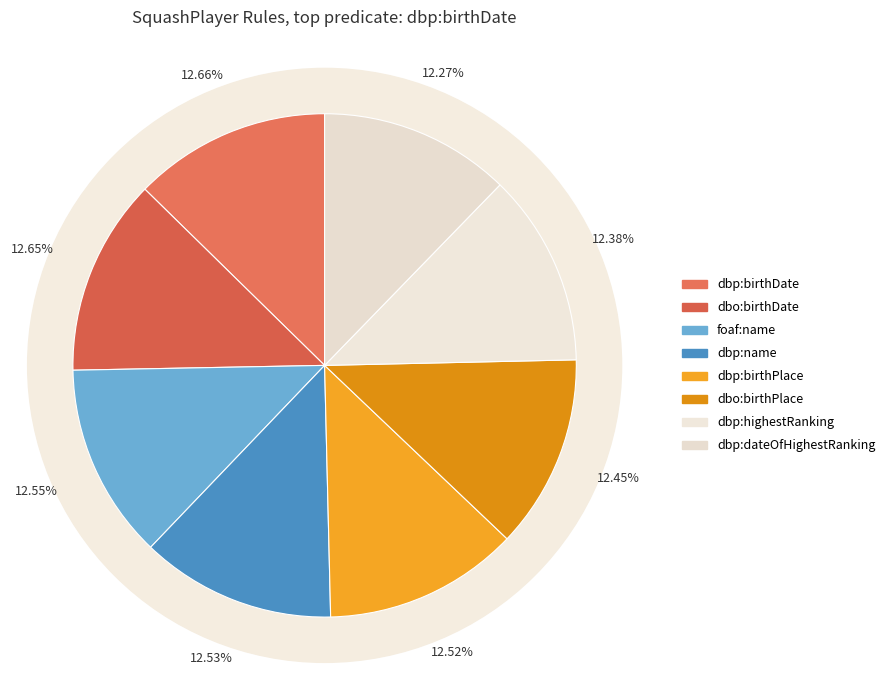

How many segments does this pie chart have?

8